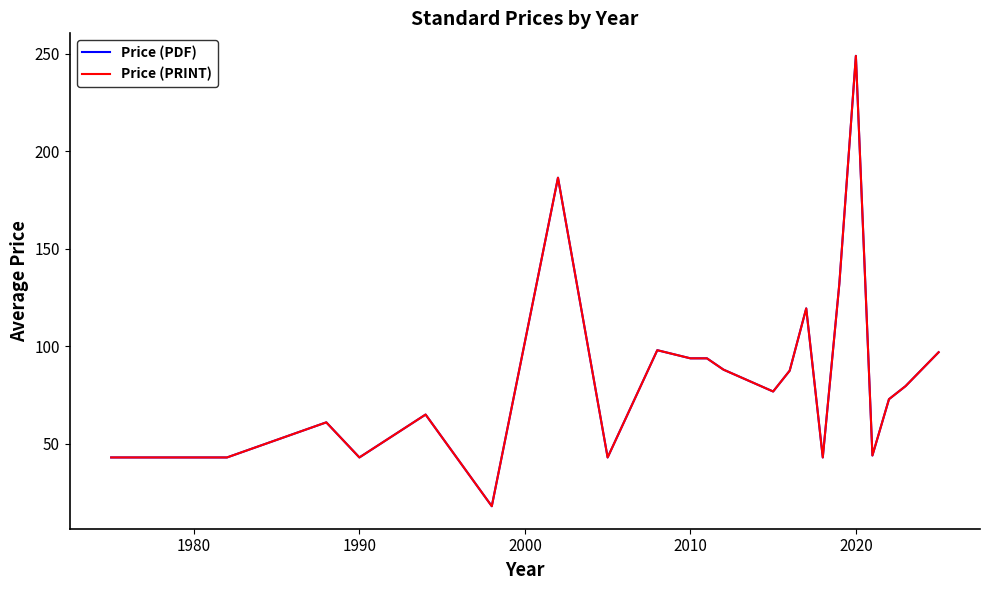

Is this an area chart (filled region under the line)?

No